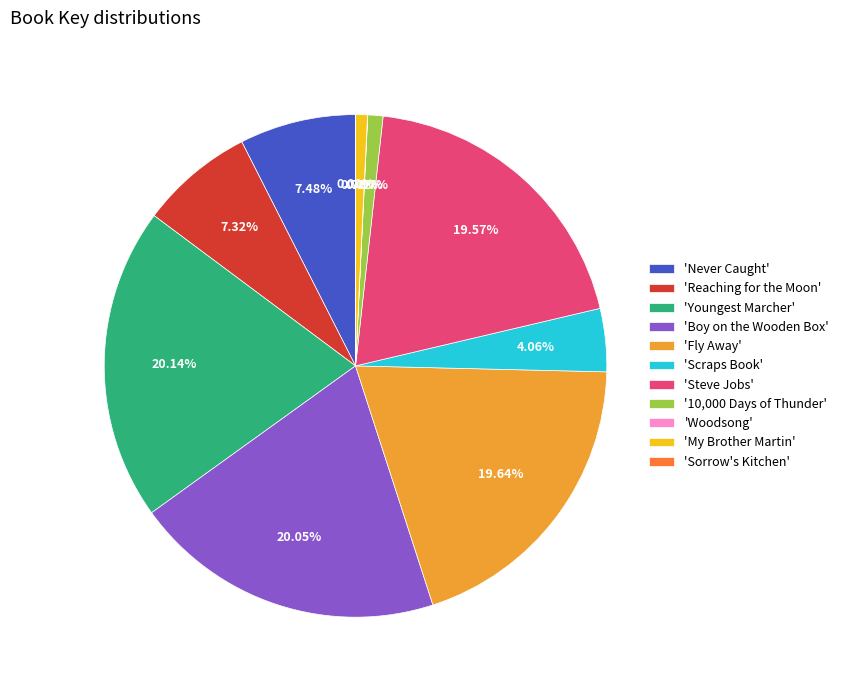

Does any single category account for the majority?

No